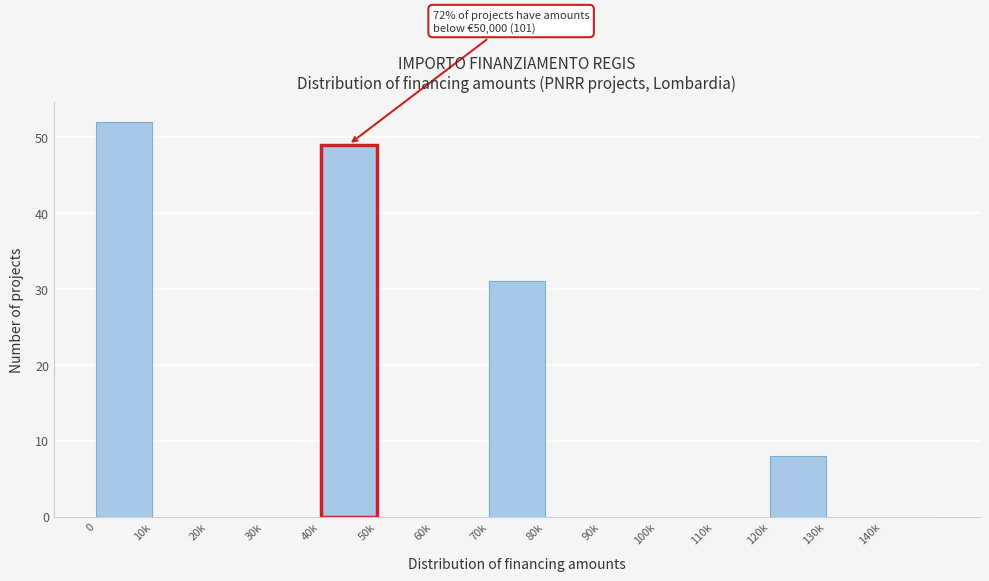

Reading right to left, list all the values displayed in this chart.

140k=0	130k=0	120k=8	110k=0	100k=0	90k=0	80k=0	70k=31	60k=0	50k=0	40k=49	30k=0	20k=0	10k=0	0=52